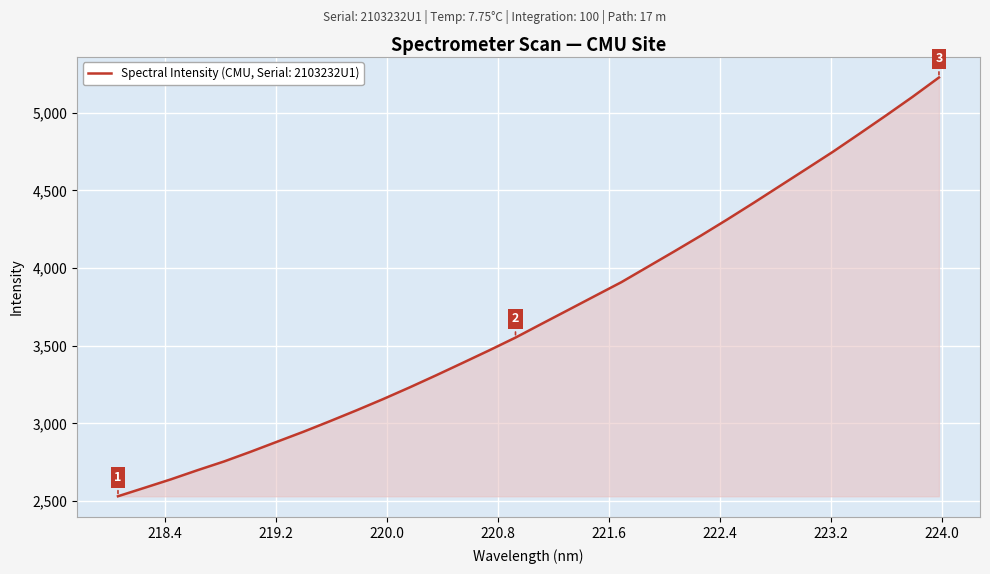

What is the minimum value shown in the chart?

2530.8